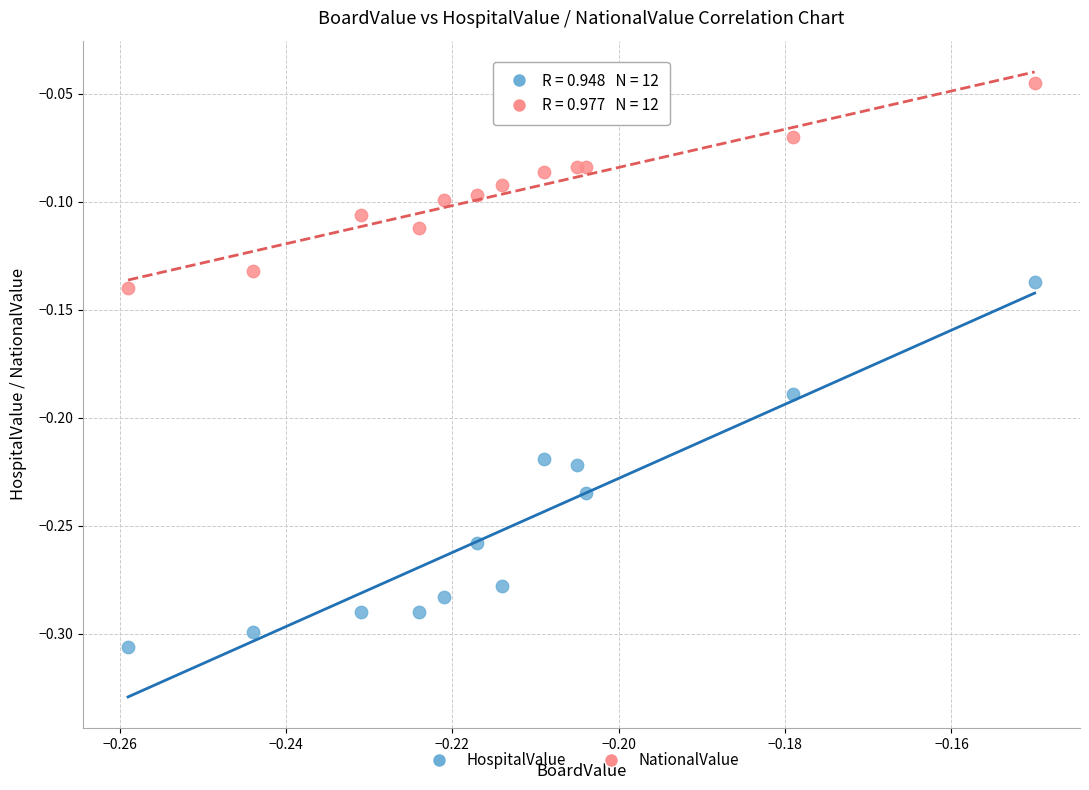

Which series reaches the minimum Y coordinate?

HospitalValue